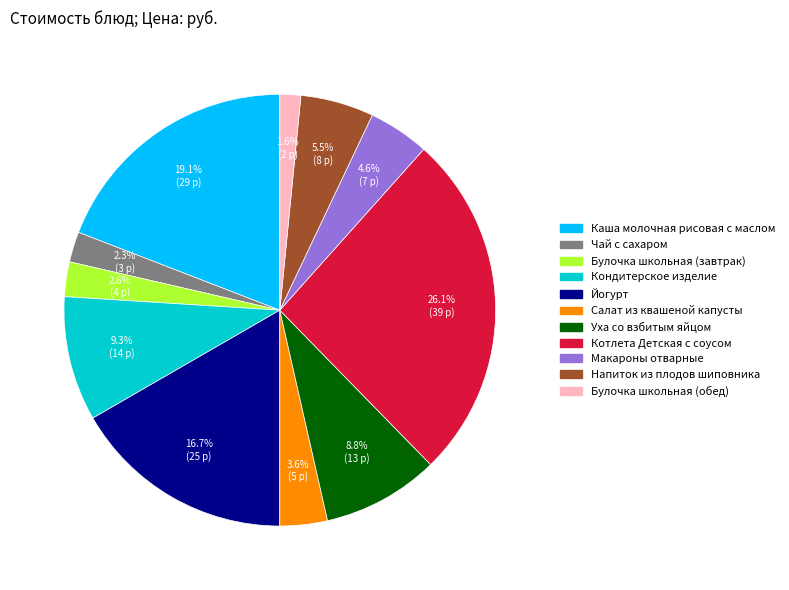

Which has a higher value, Чай с сахаром or Кондитерское изделие?

Кондитерское изделие